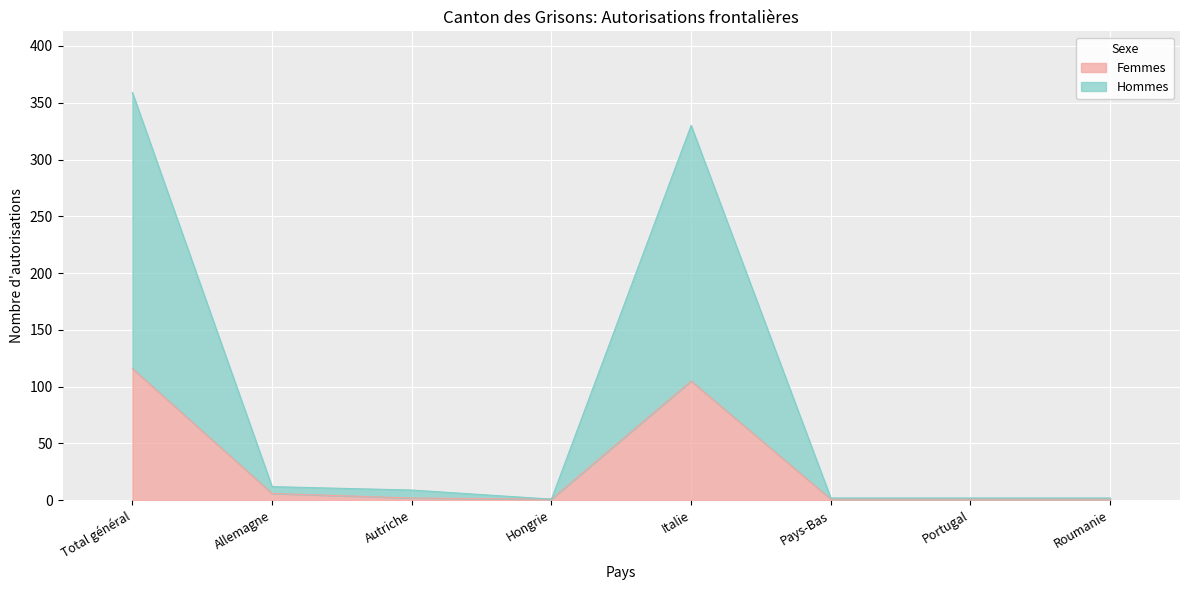

True or false: Femmes has more than 2 points higher than both neighbors.

False